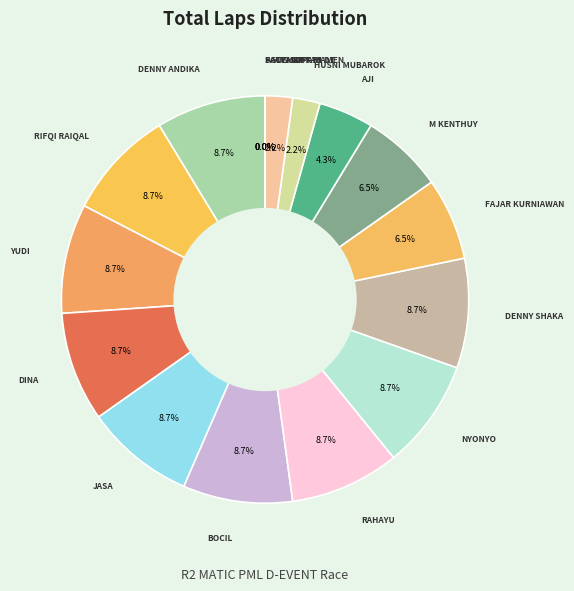

How many segments does this pie chart have?

17